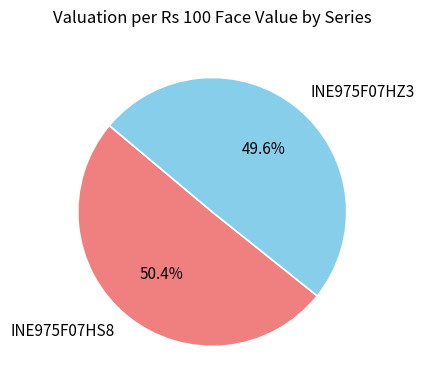

The INE975F07HZ3 slice represents 50% of the pie. True or false?

True